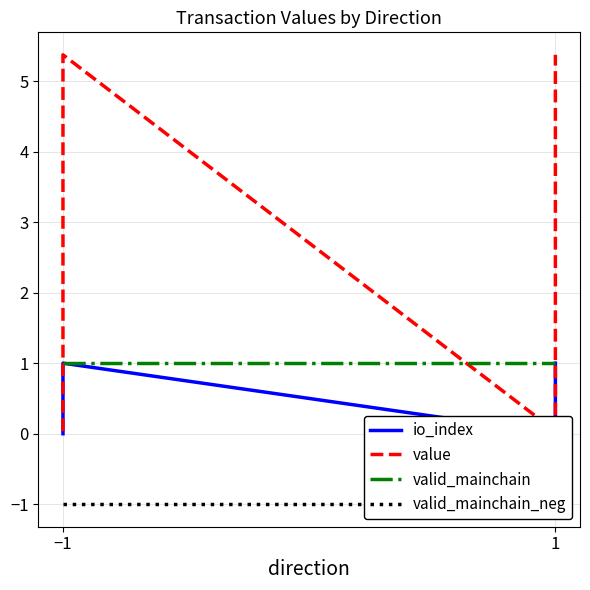

Which series changed the most between −1 and 1?

value